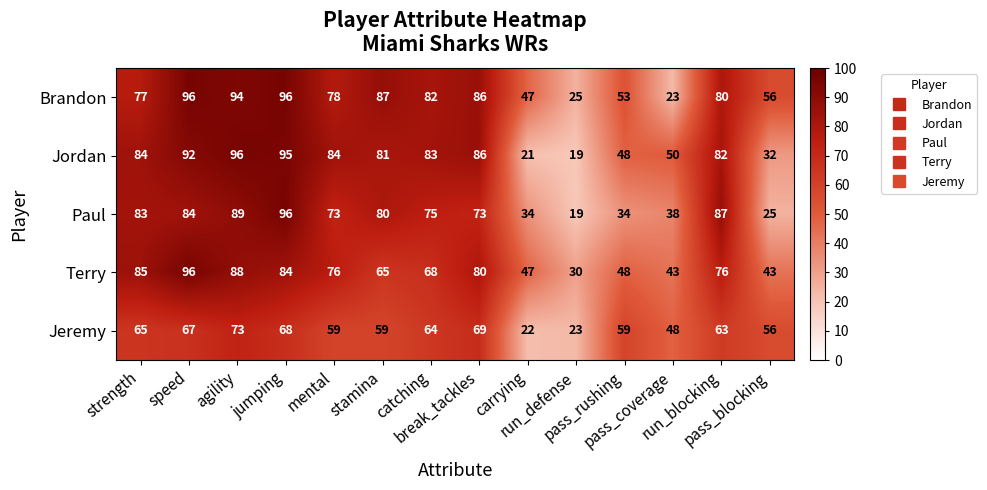

What is the minimum value shown in the chart?

19